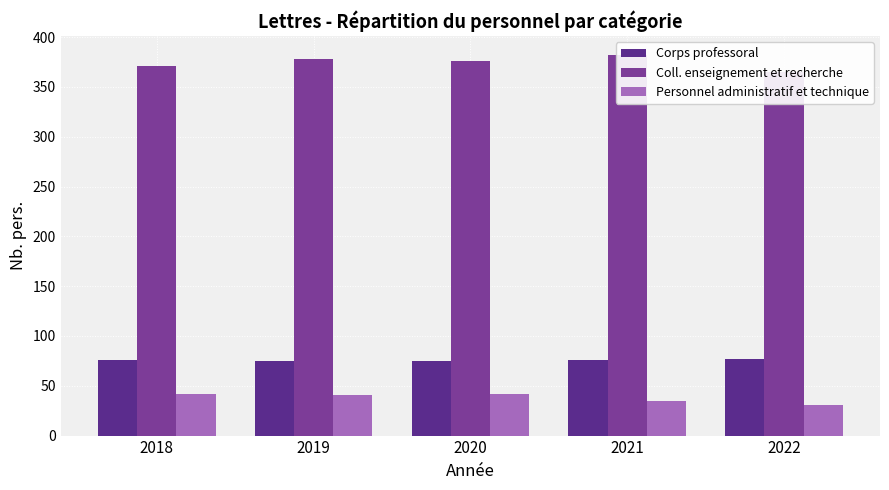

What is the difference between the highest and lowest values at 2021?

347